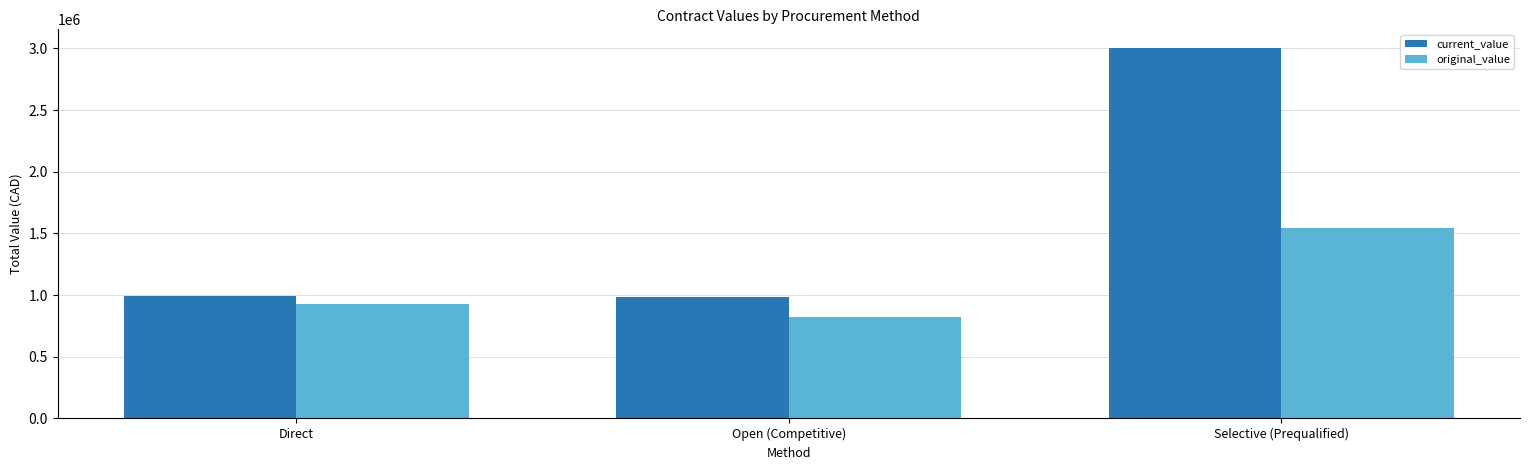

At which label does current_value first exceed 993115?

Direct